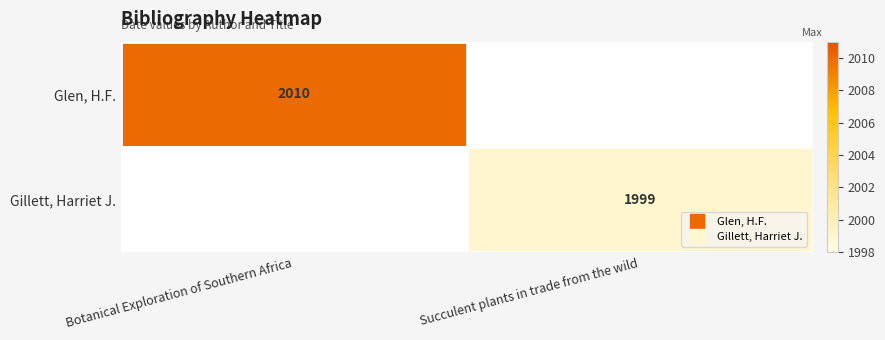

At which label does Glen, H.F. reach its peak?

Botanical Exploration of Southern Africa